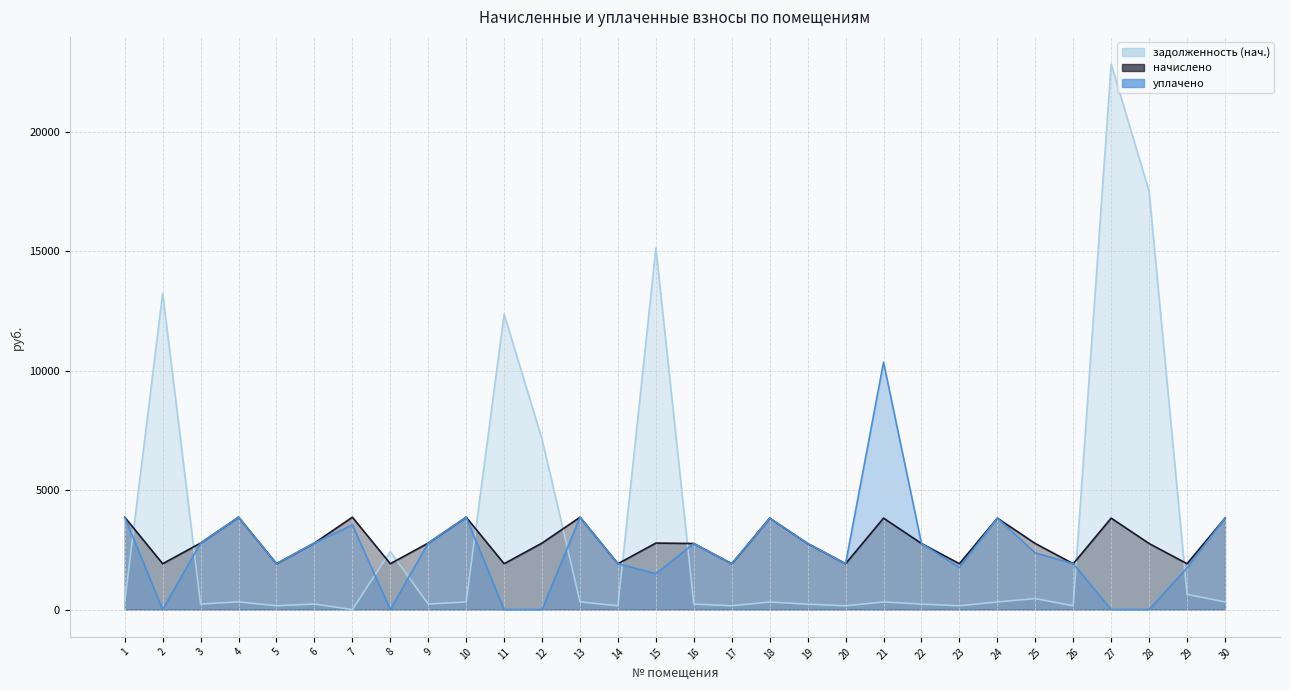

What is the difference between the second highest and second lowest values in the начислено series?

1946.2